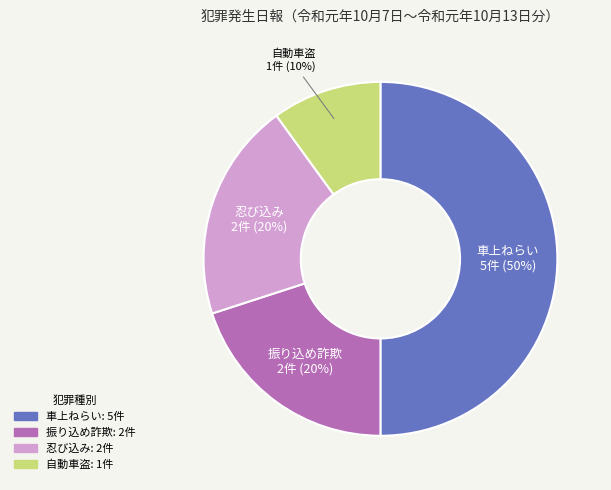

How many slices are in this pie chart?

4